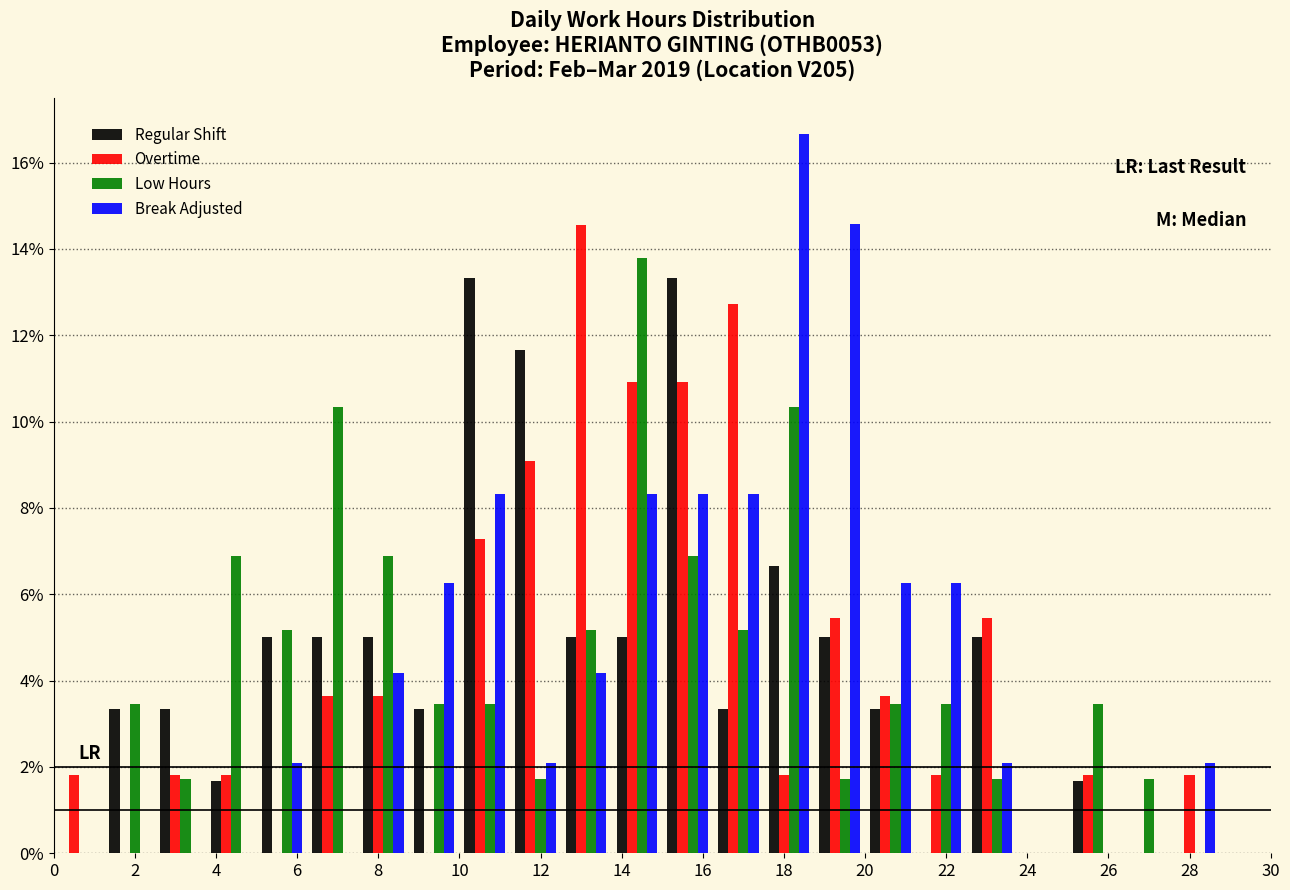

Reading left to right, transcribe this chart: for each range on the x-axis, give the height of each series' bar. Neither the bar edges nor the heights are printed on the chart, so give them approximately, as read against the axes.

0.00 to 1.25: Regular Shift=0	Overtime=1.8	Low Hours=0	Break Adjusted=0
1.25 to 2.50: Regular Shift=3.4	Overtime=0	Low Hours=3.4	Break Adjusted=0
2.50 to 3.75: Regular Shift=3.4	Overtime=1.8	Low Hours=1.8	Break Adjusted=0
3.75 to 5.00: Regular Shift=1.6	Overtime=1.8	Low Hours=6.8	Break Adjusted=0
5.00 to 6.25: Regular Shift=5.0	Overtime=0	Low Hours=5.2	Break Adjusted=2.0
6.25 to 7.50: Regular Shift=5.0	Overtime=3.6	Low Hours=10.4	Break Adjusted=0
7.50 to 8.75: Regular Shift=5.0	Overtime=3.6	Low Hours=6.8	Break Adjusted=4.2
8.75 to 10.00: Regular Shift=3.4	Overtime=0	Low Hours=3.4	Break Adjusted=6.2
10.00 to 11.25: Regular Shift=13.4	Overtime=7.2	Low Hours=3.4	Break Adjusted=8.4
11.25 to 12.50: Regular Shift=11.6	Overtime=9.0	Low Hours=1.8	Break Adjusted=2.0
12.50 to 13.75: Regular Shift=5.0	Overtime=14.6	Low Hours=5.2	Break Adjusted=4.2
13.75 to 15.00: Regular Shift=5.0	Overtime=11.0	Low Hours=13.8	Break Adjusted=8.4
15.00 to 16.25: Regular Shift=13.4	Overtime=11.0	Low Hours=6.8	Break Adjusted=8.4
16.25 to 17.50: Regular Shift=3.4	Overtime=12.8	Low Hours=5.2	Break Adjusted=8.4
17.50 to 18.75: Regular Shift=6.6	Overtime=1.8	Low Hours=10.4	Break Adjusted=16.6
18.75 to 20.00: Regular Shift=5.0	Overtime=5.4	Low Hours=1.8	Break Adjusted=14.6
20.00 to 21.25: Regular Shift=3.4	Overtime=3.6	Low Hours=3.4	Break Adjusted=6.2
21.25 to 22.50: Regular Shift=0	Overtime=1.8	Low Hours=3.4	Break Adjusted=6.2
22.50 to 23.75: Regular Shift=5.0	Overtime=5.4	Low Hours=1.8	Break Adjusted=2.0
23.75 to 25.00: Regular Shift=0	Overtime=0	Low Hours=0	Break Adjusted=0
25.00 to 26.25: Regular Shift=1.6	Overtime=1.8	Low Hours=3.4	Break Adjusted=0
26.25 to 27.50: Regular Shift=0	Overtime=0	Low Hours=1.8	Break Adjusted=0
27.50 to 28.75: Regular Shift=0	Overtime=1.8	Low Hours=0	Break Adjusted=2.0
28.75 to 30.00: Regular Shift=0	Overtime=0	Low Hours=0	Break Adjusted=0